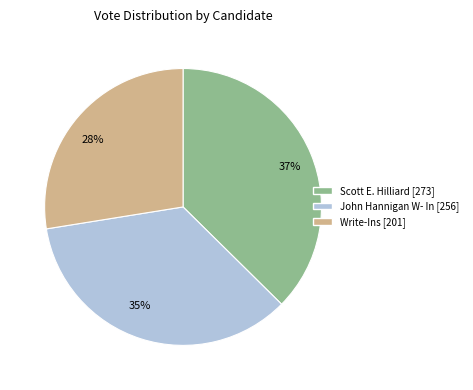

Which has a higher value, 37% or 35%?

37%